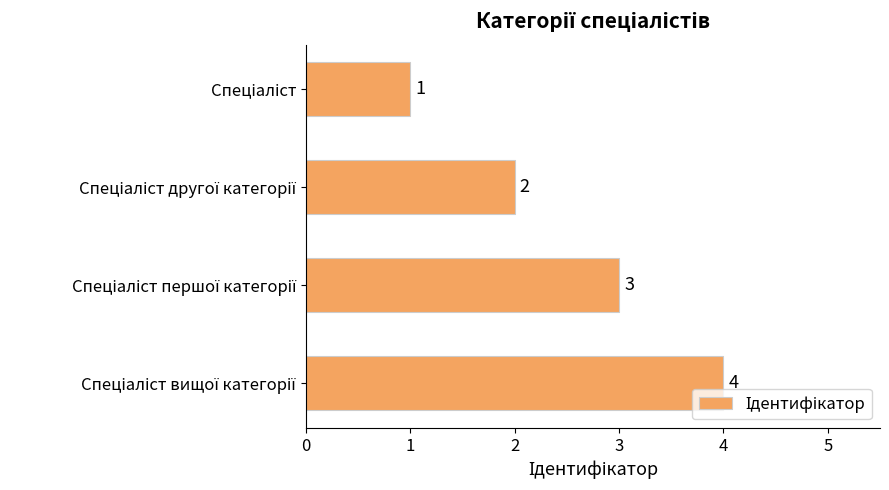

What is the value of the 2nd bar from the top?

2